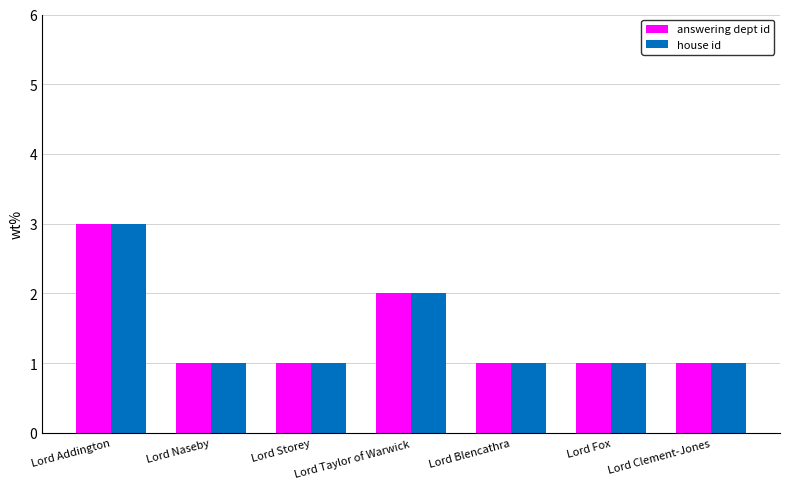

How many distinct data groups are displayed?

2